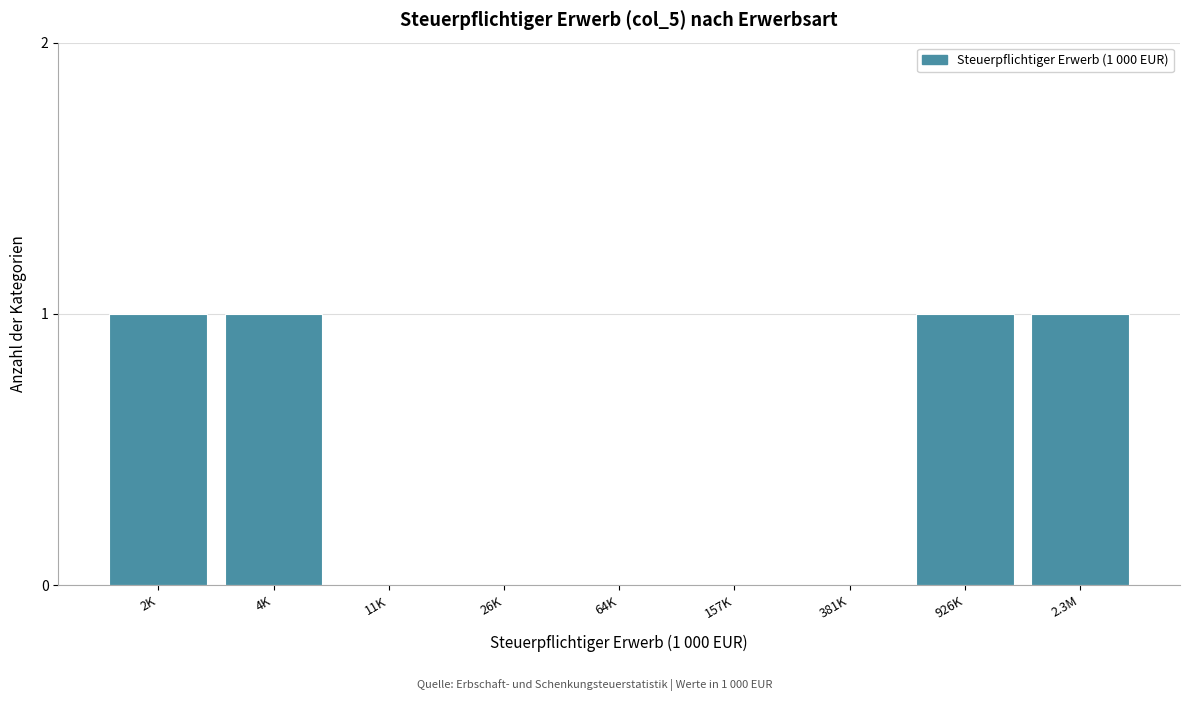

Reading left to right, list all the values displayed in this chart.

2K=1	4K=1	11K=0	26K=0	64K=0	157K=0	381K=0	926K=1	2.3M=1